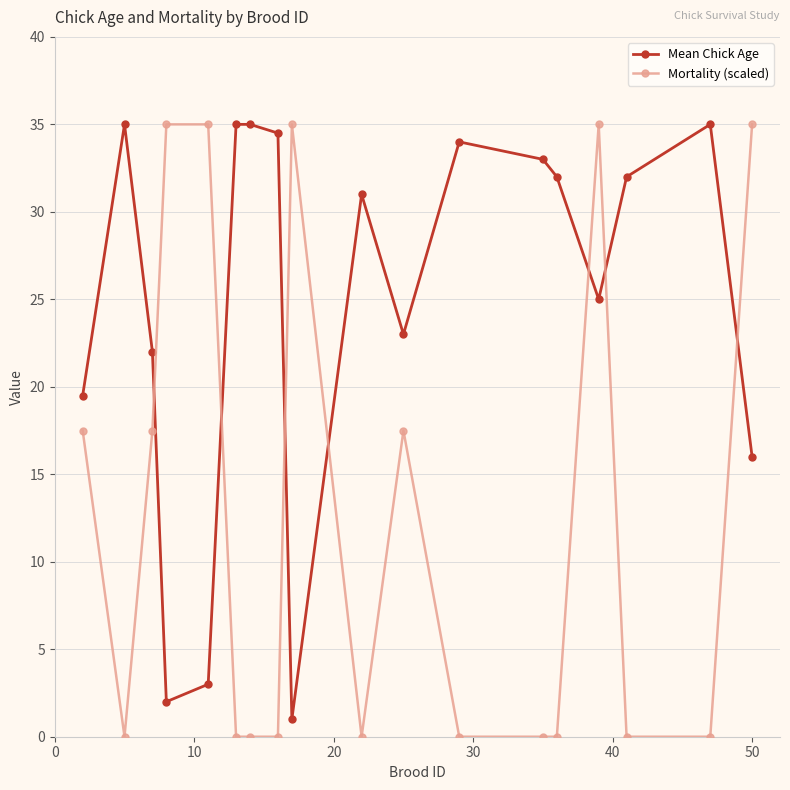

True or false: Mortality (scaled) has more than 0 points higher than both neighbors.

True